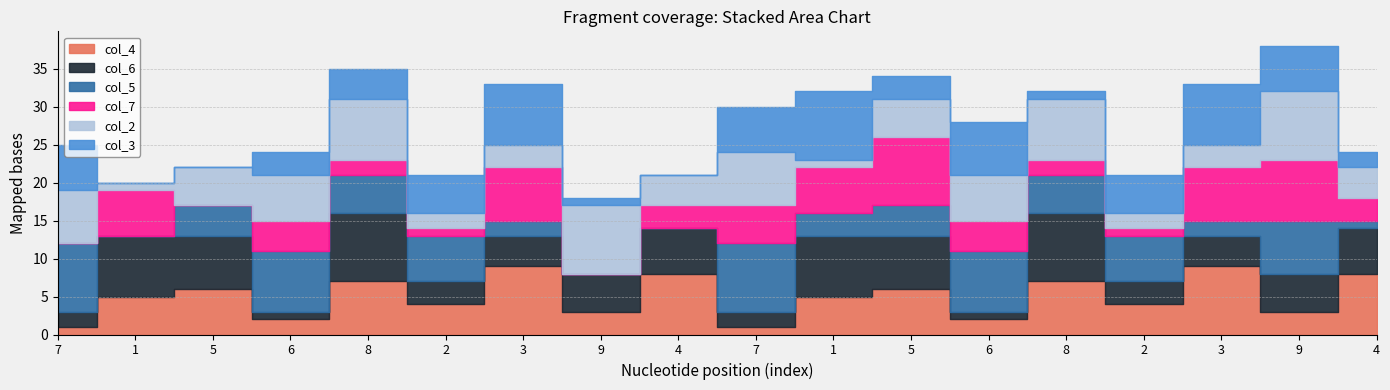

What is the sum of the col_3 values at 9 and 1?

10